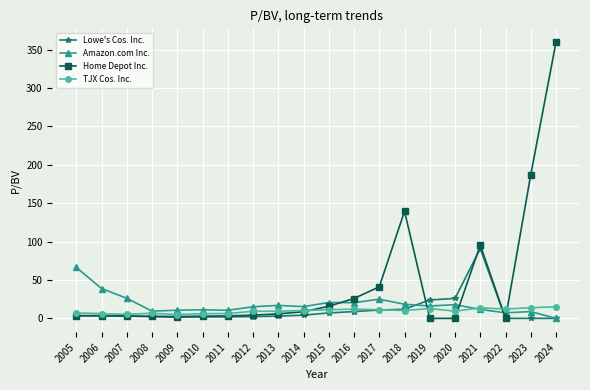

At which category is the sum across all series the highest?

2024